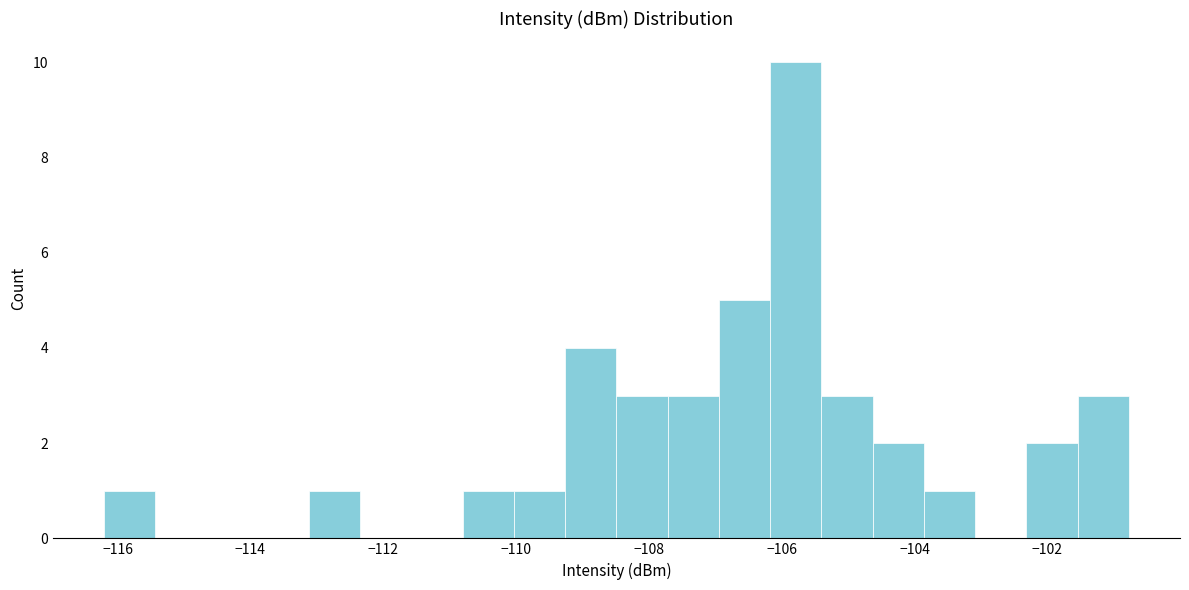

Read against the x-axis, roughly where is the centre of the tallest bar?

-105.8